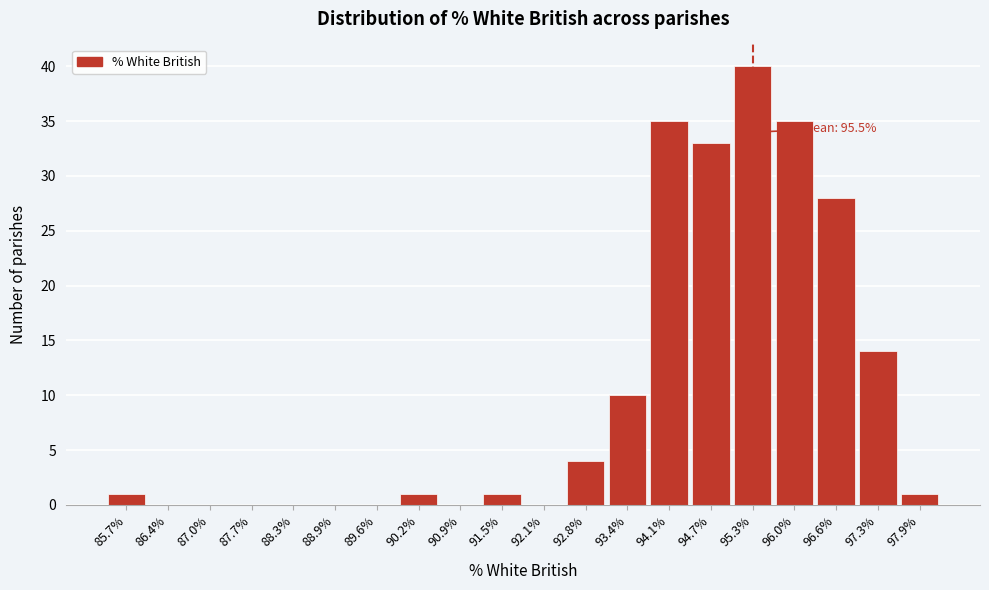

Reading left to right, transcribe all the data shown in this chart.

85.7%=1	86.4%=0	87.0%=0	87.7%=0	88.3%=0	88.9%=0	89.6%=0	90.2%=1	90.9%=0	91.5%=1	92.1%=0	92.8%=4	93.4%=10	94.1%=35	94.7%=33	95.3%=40	96.0%=35	96.6%=28	97.3%=14	97.9%=1